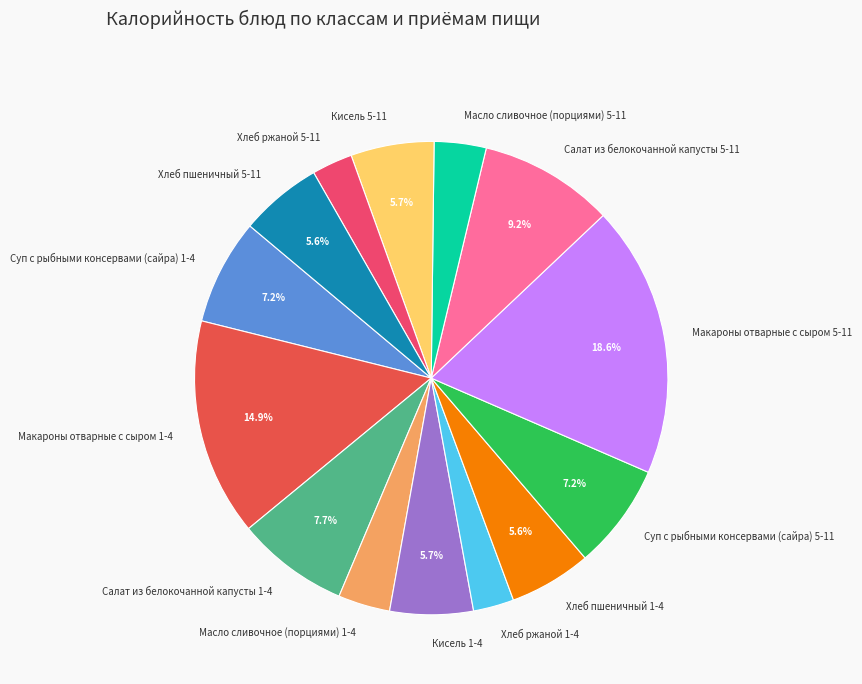

Is it true that Салат из белокочанной капусты 5-11 is 9% of the pie?

True